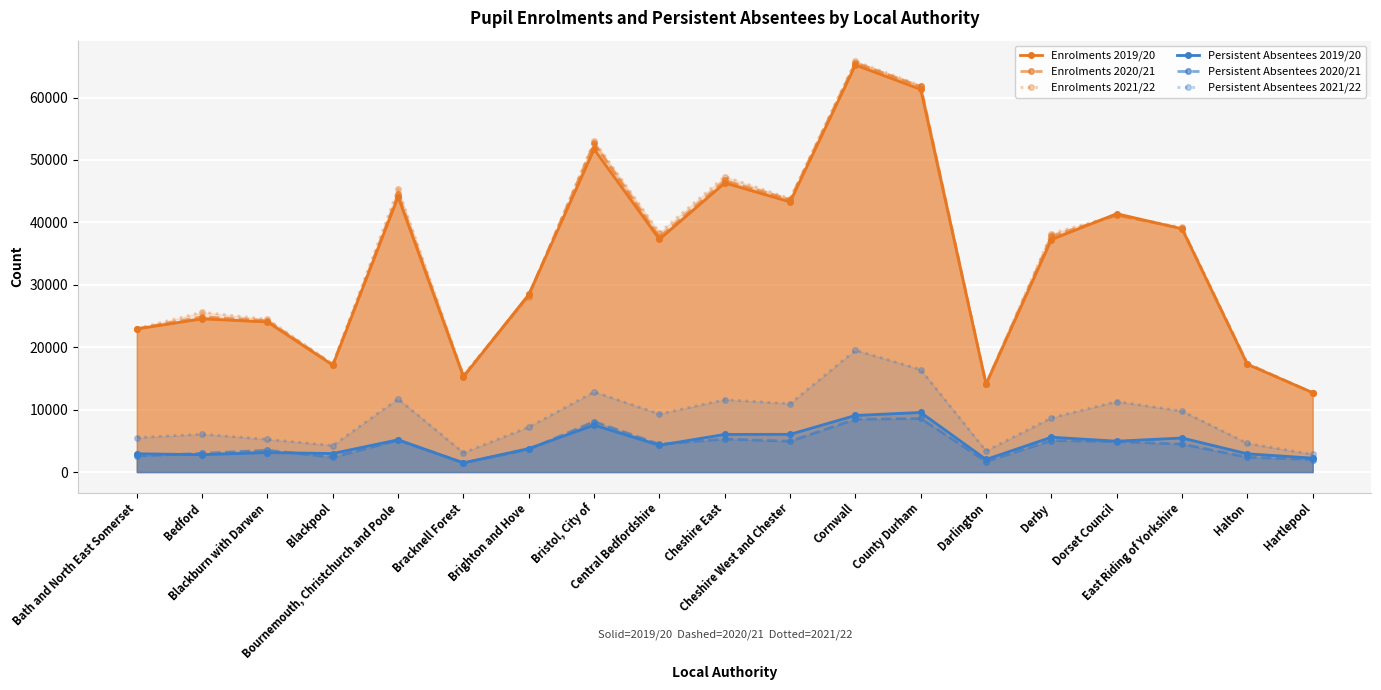

What is the total value across all series at Halton?

61886